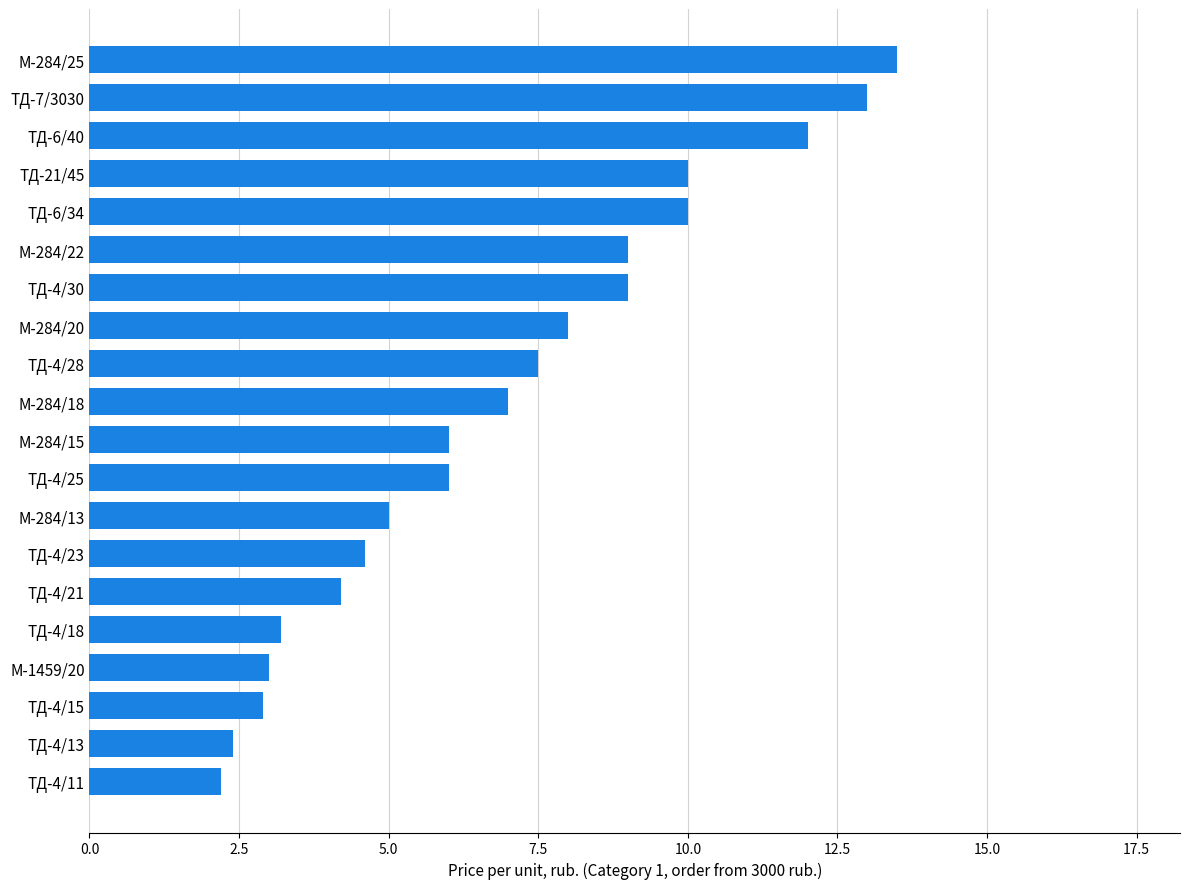

At which category does the chart reach its peak across all series?

М-284/25